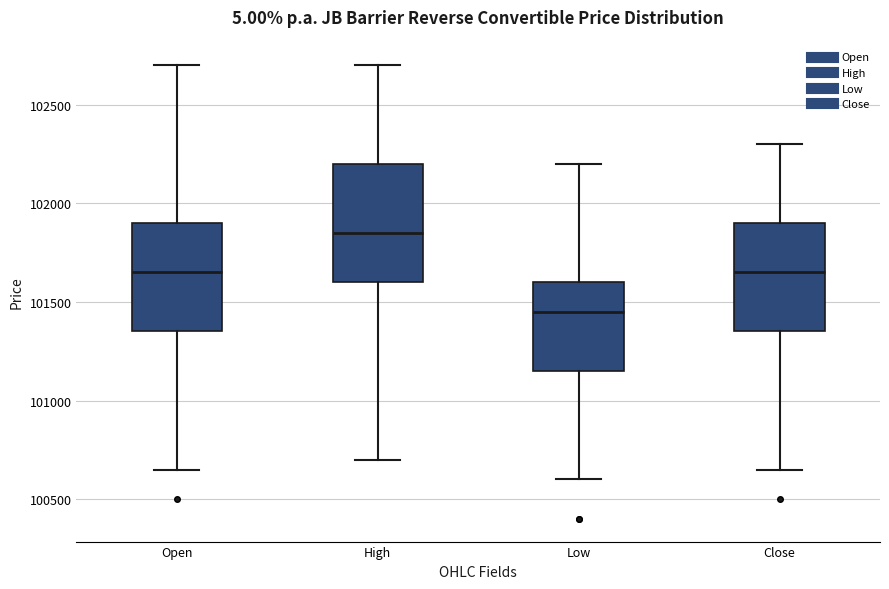

Reading left to right, transcribe this box plot: for each box, give where its median line is, the range the box spans, and where its two whiskers end, as read against the y-axis. The values are not printed on the chart, so give them approximately, as read against the axis.

Open: median 101650, box 101350 to 101900, whiskers 100650 to 102700
High: median 101850, box 101600 to 102200, whiskers 100700 to 102700
Low: median 101450, box 101150 to 101600, whiskers 100600 to 102200
Close: median 101650, box 101350 to 101900, whiskers 100650 to 102300